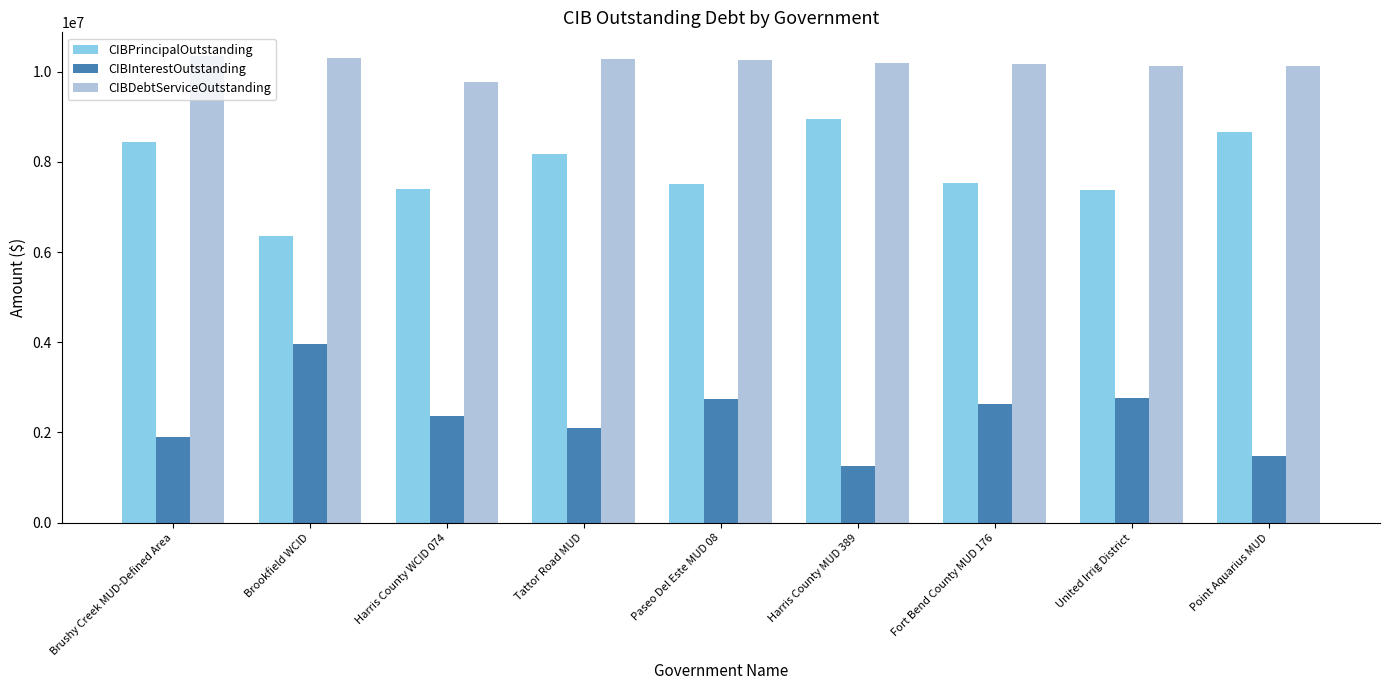

What is the sum of the CIBDebtServiceOutstanding values at Brushy Creek MUD-Defined Area and Harris County MUD 389?

20545533.0